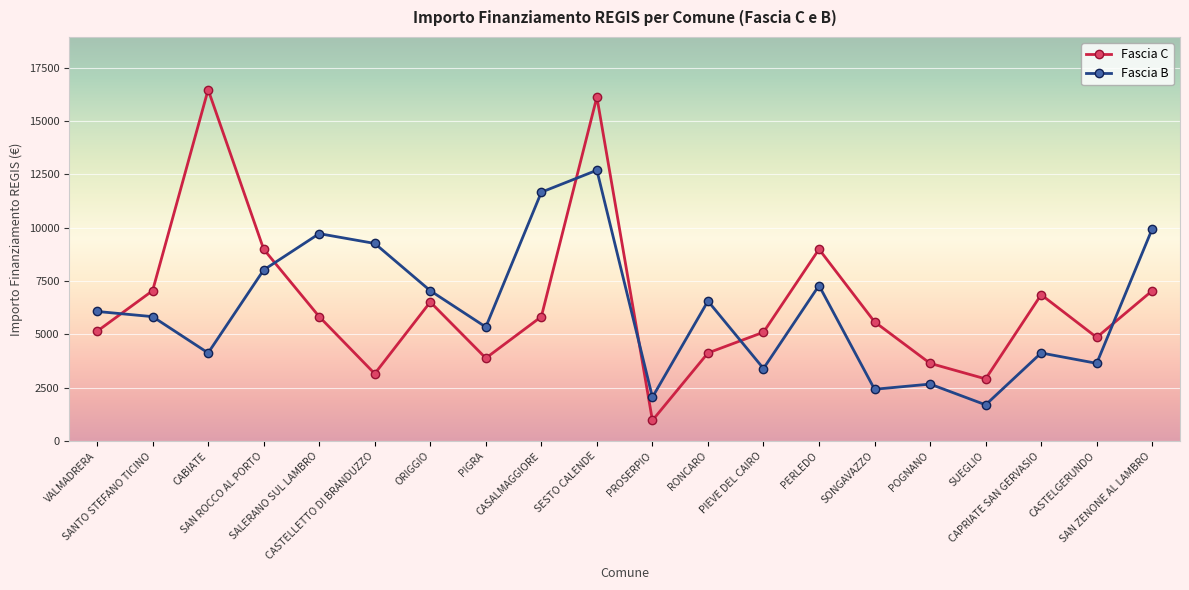

Where is the first local minimum for Fascia B?

CABIATE